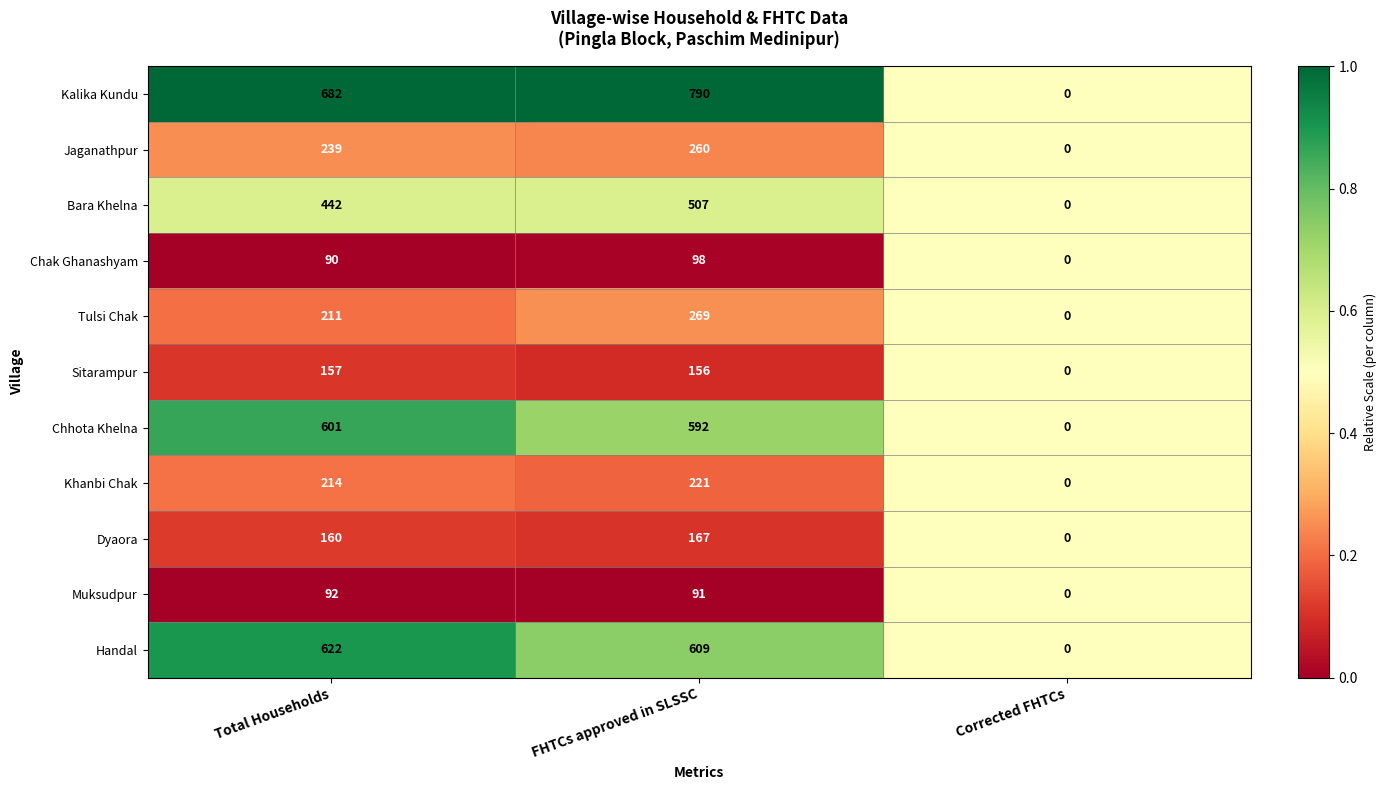

Between Total Households and FHTCs approved in SLSSC, which series saw the biggest shift?

Kalika Kundu